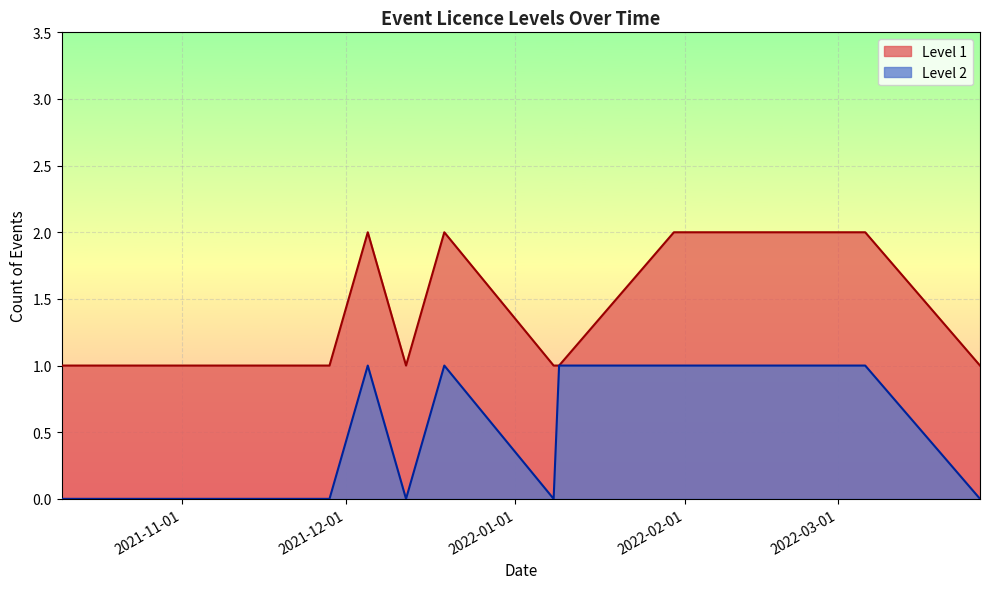

Between 2 and 13, which series saw the biggest shift?

Level 1